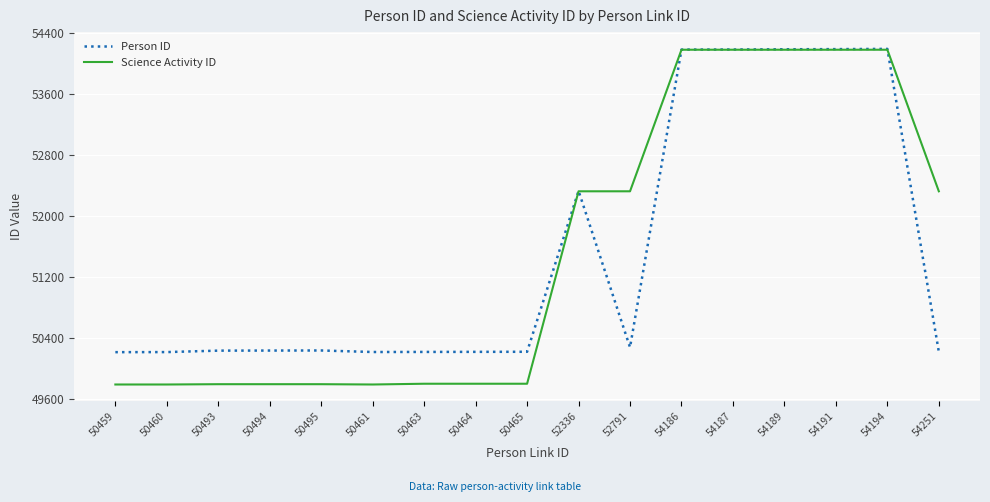

What is the approximate value of Science Activity ID at 50463, to the nearest 100?

49800